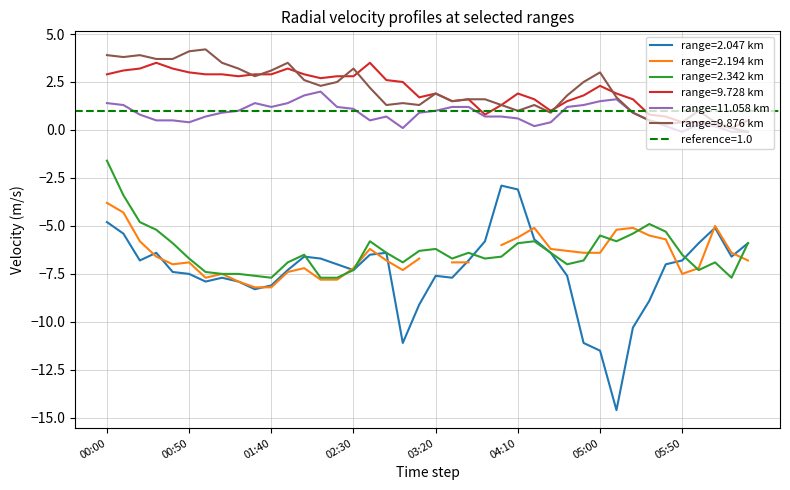

True or false: 2.047 and 11.058 intersect in this chart.

False